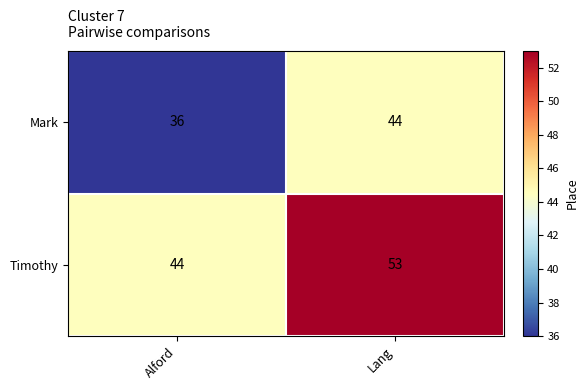

Reading left to right, list all the values displayed in this chart.

Mark: 36	44
Timothy: 44	53